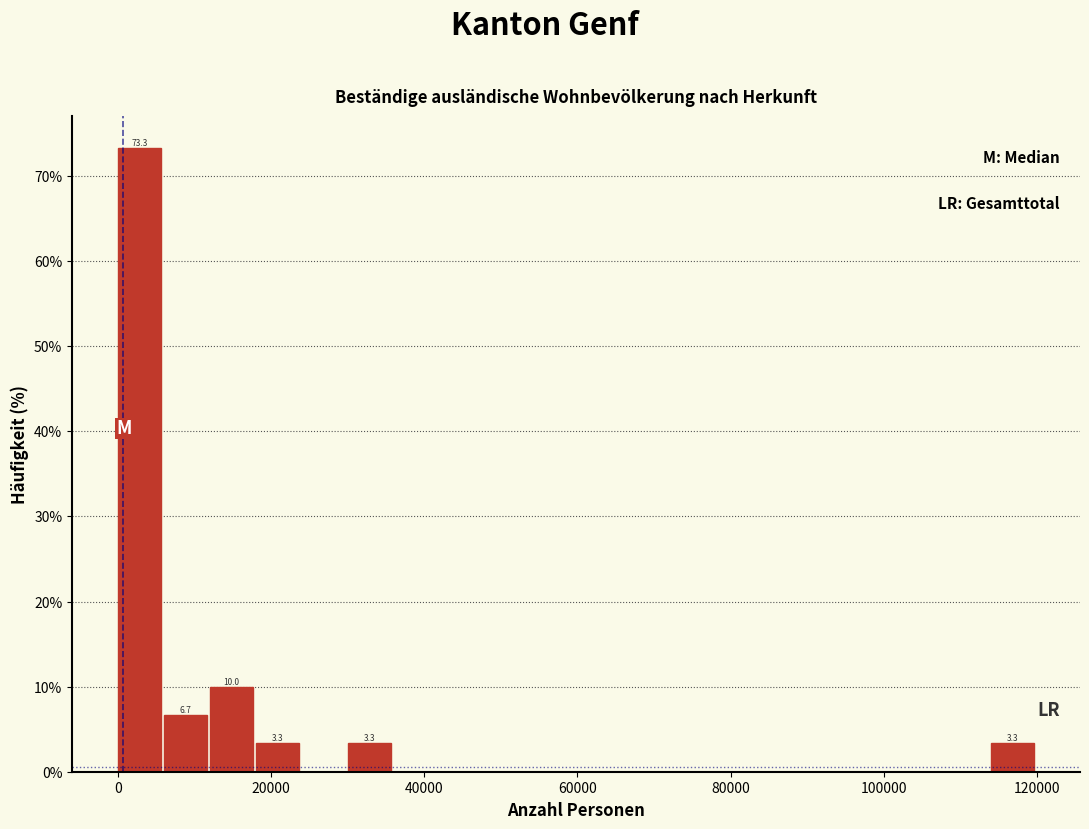

Read against the x-axis, roughly where is the centre of the tallest bar?

2000